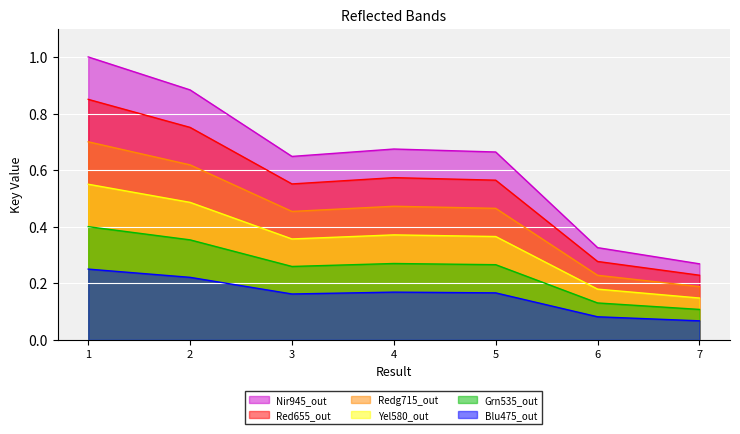

List the labels in order of value, largest first.

1, 2, 4, 5, 3, 6, 7